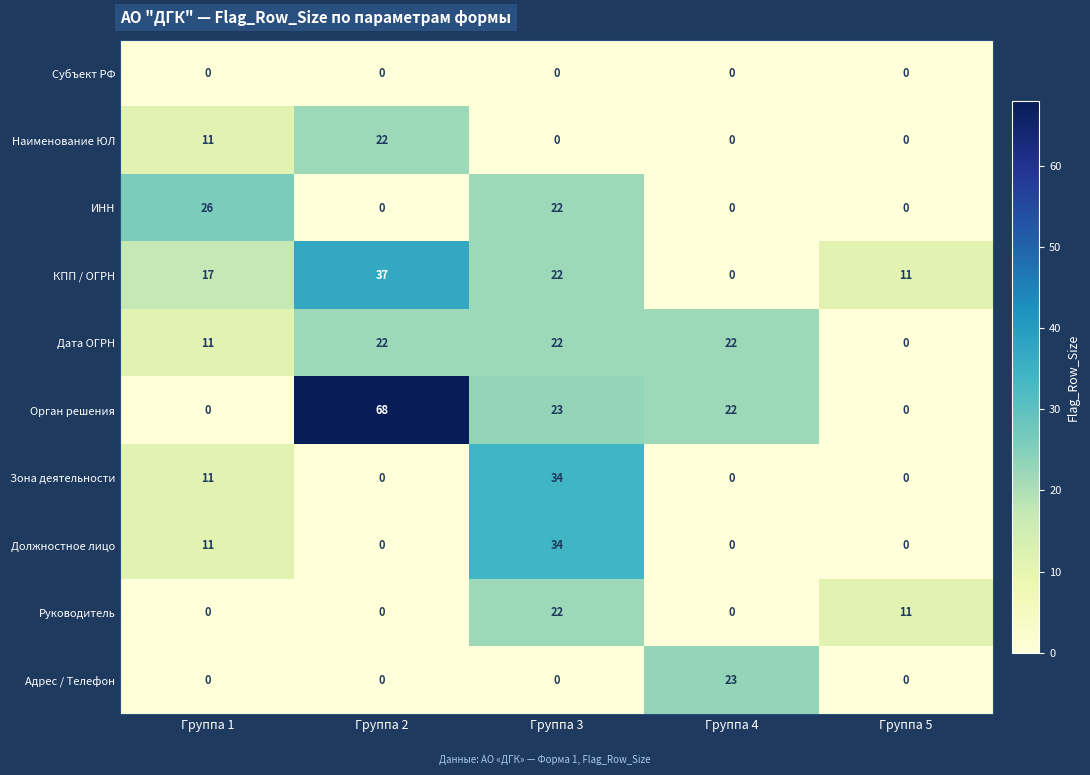

How many series are shown in this chart?

10